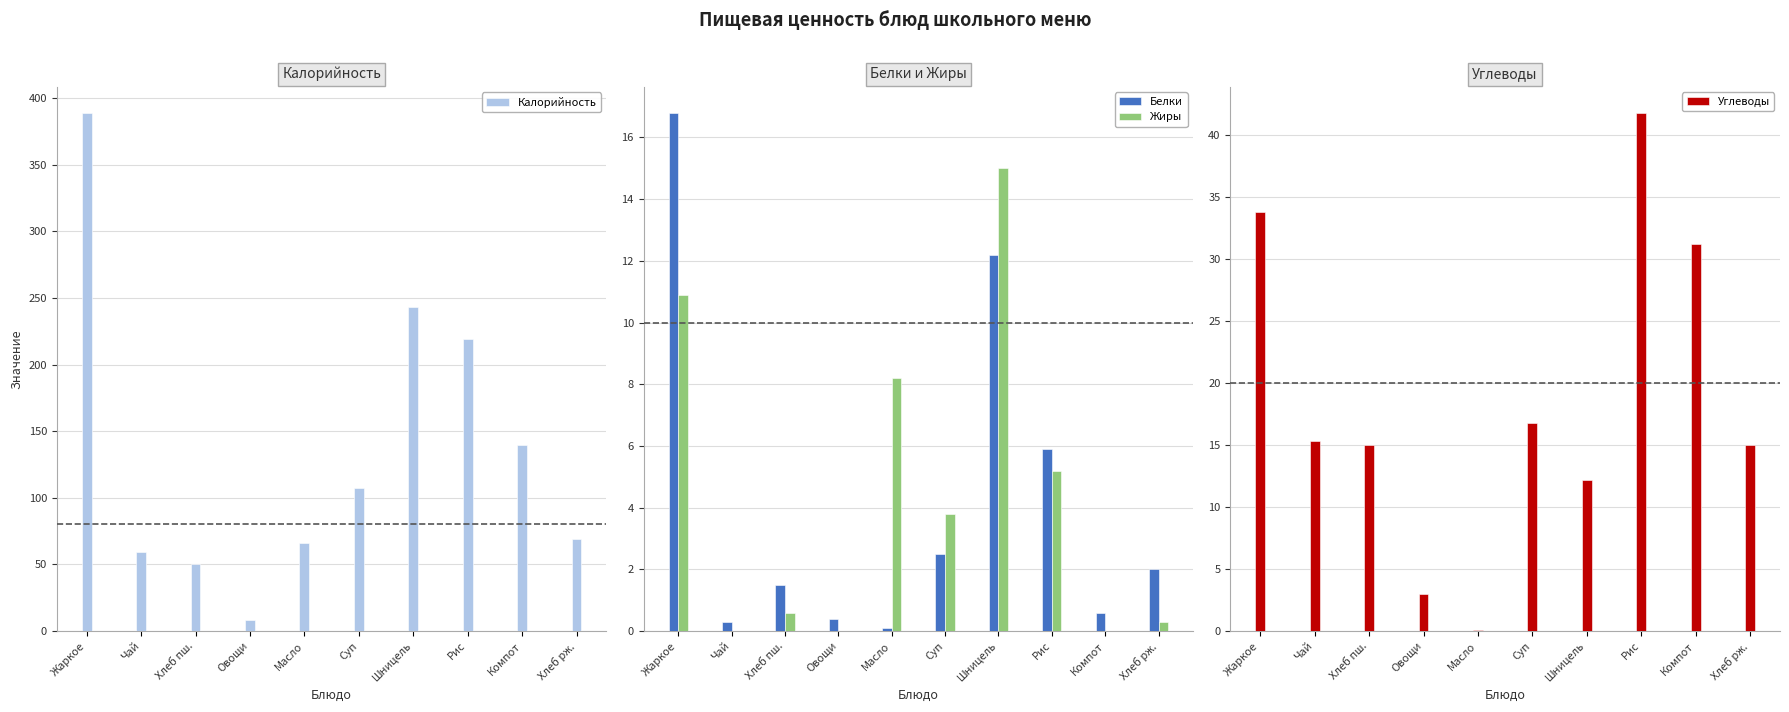

Which series has the largest range (max minus min)?

Калорийность